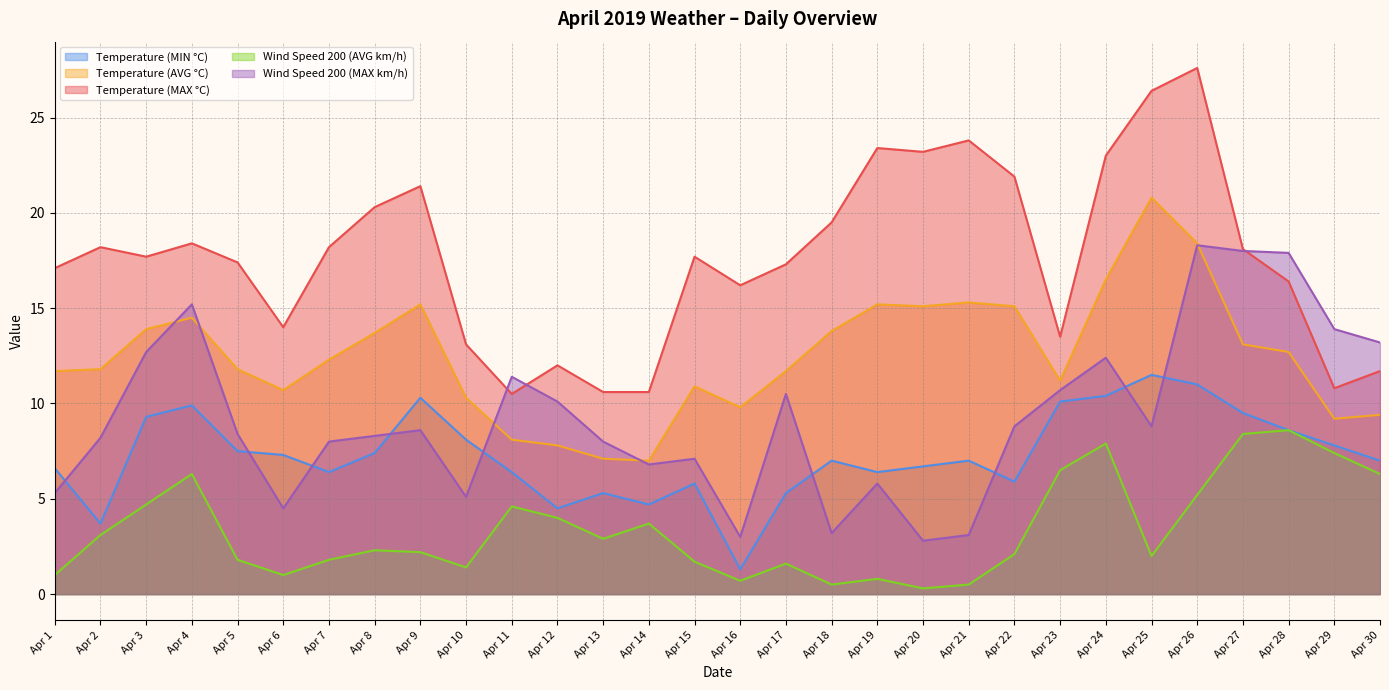

True or false: Wind Speed 200 (AVG km/h) and Temperature (MIN °C) cross at least once.

False